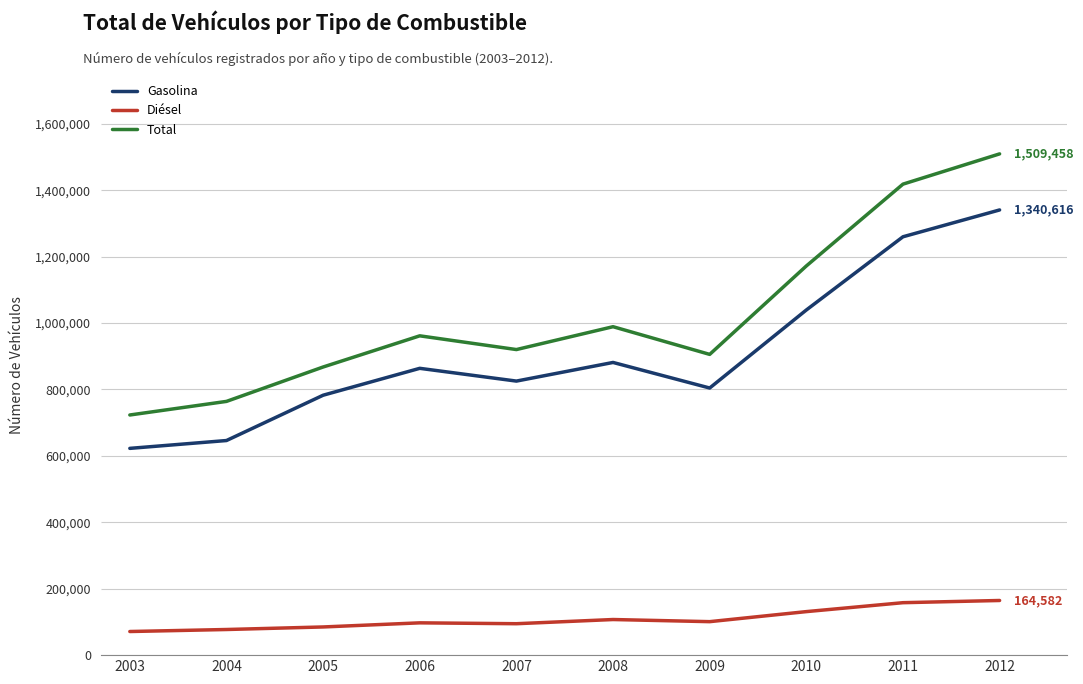

What is the difference between the highest and lowest values at 2012?

1344876